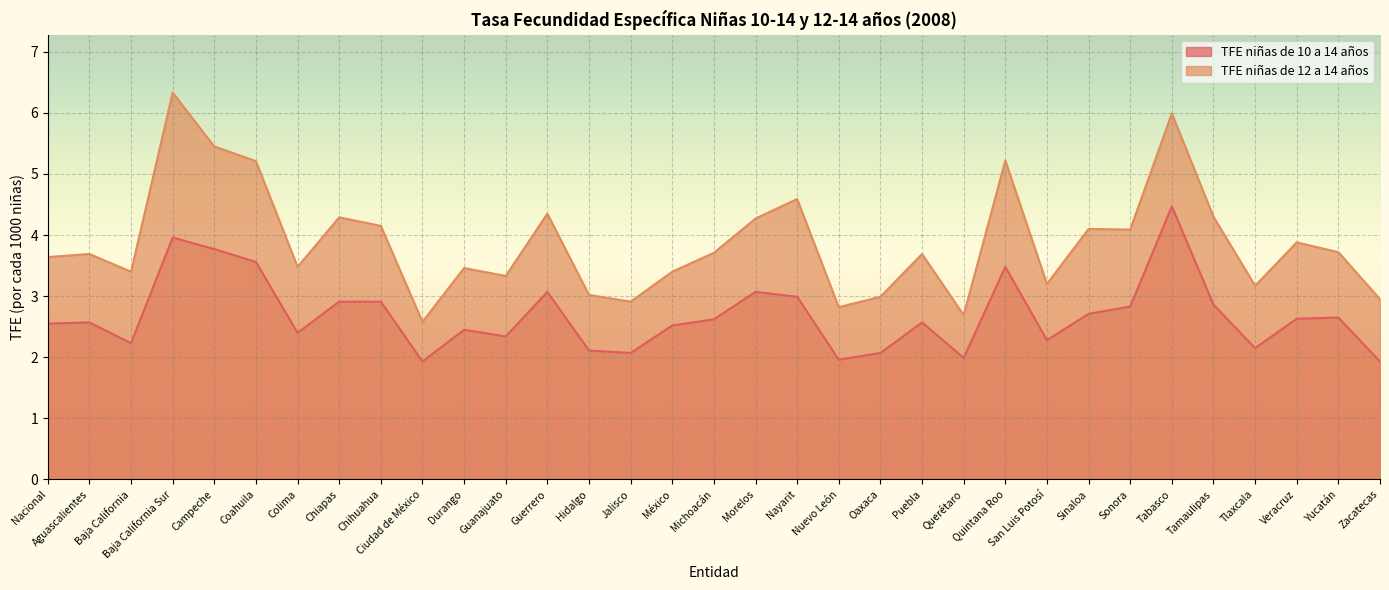

Where is the first local maximum for TFE niñas de 10 a 14 años?

Aguascalientes